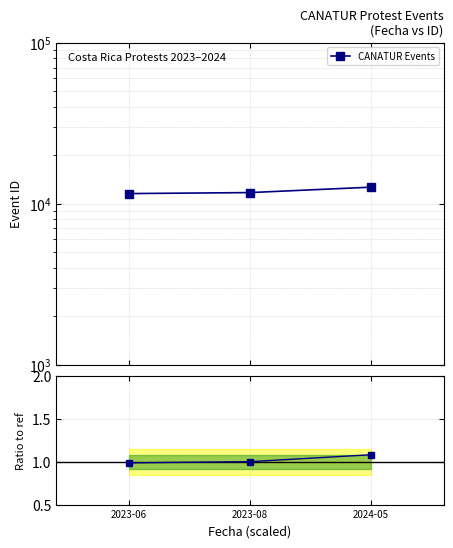

What is the minimum value for CANATUR Events?

11535.0